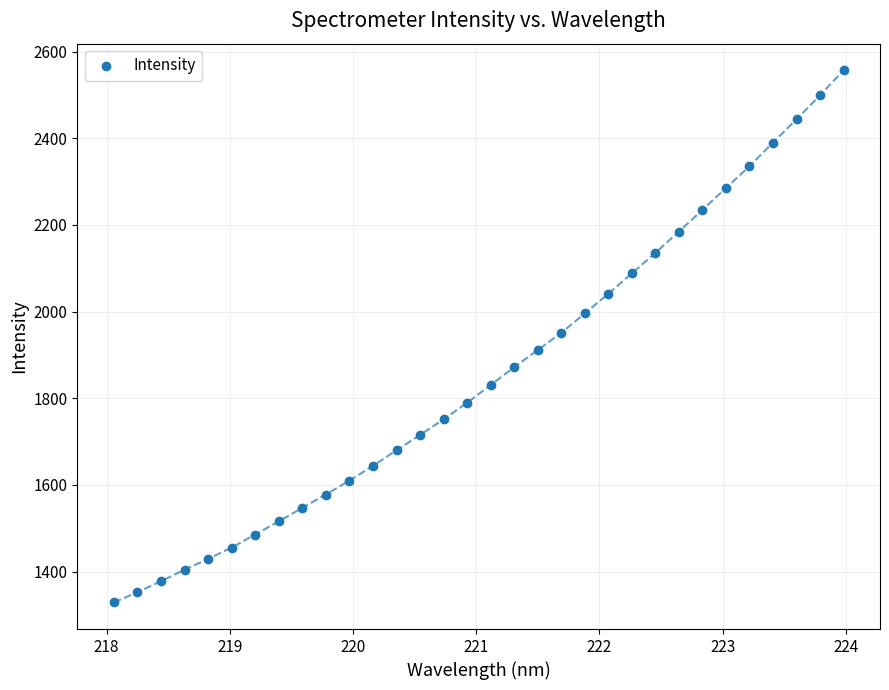

What is the range of X values (max minus min)?

5.9